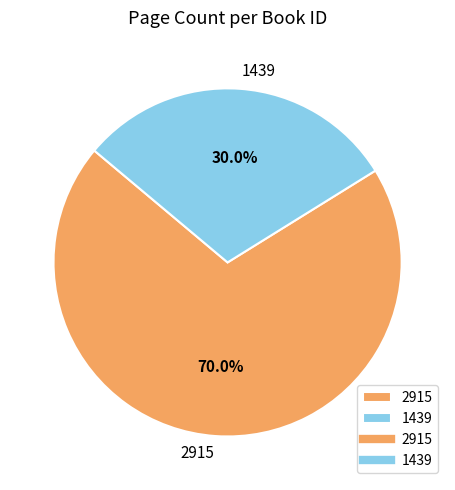

To the nearest percent, what percentage of the pie is 1439?

30%